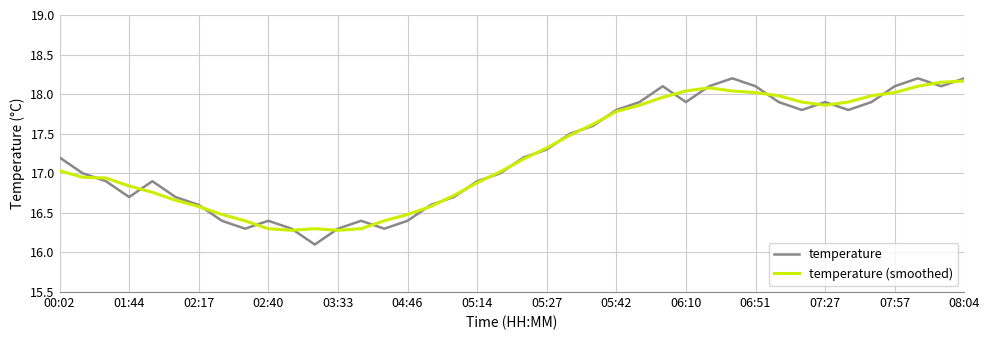

What is the maximum value shown in the chart?

18.2